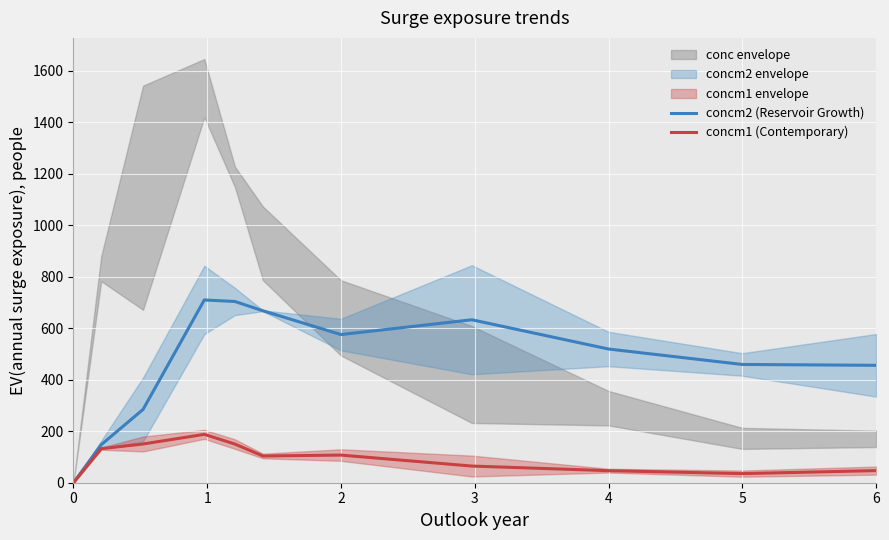

How many values in the concm2 (Reservoir Growth) series are below 519?

5